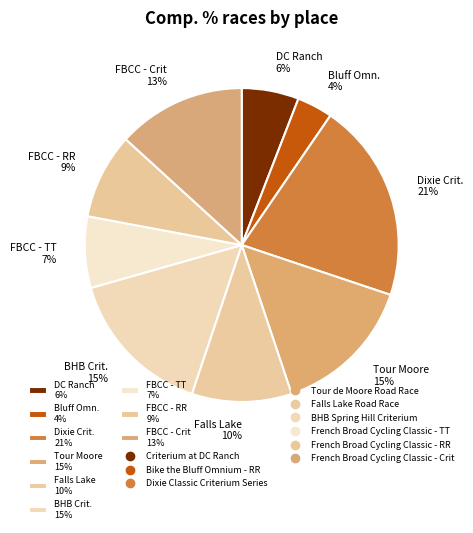

True or false: Falls Lake 10% accounts for 10% of the total.

True